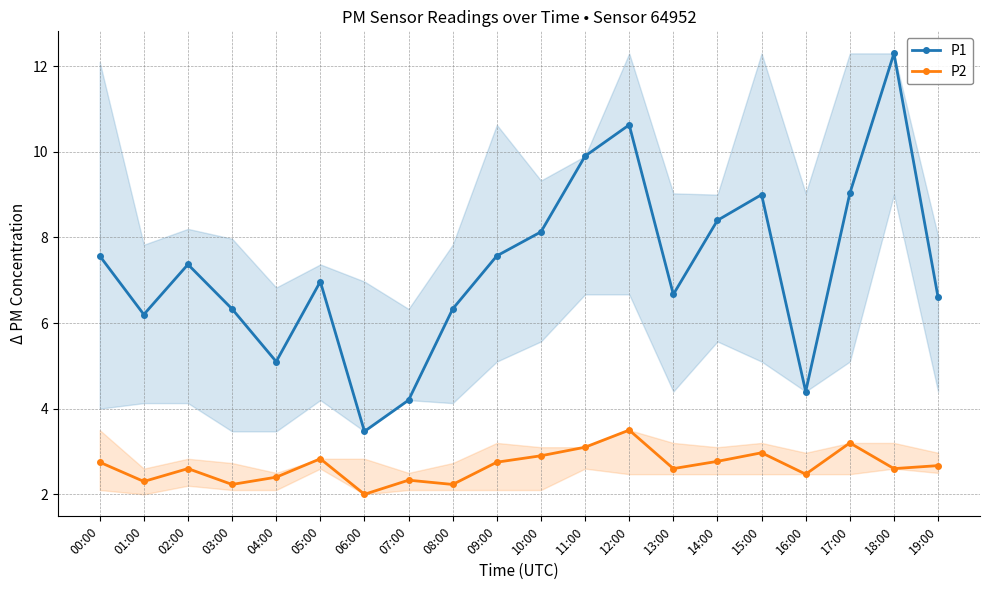

What is the label of the 17th point from the left?

16:00